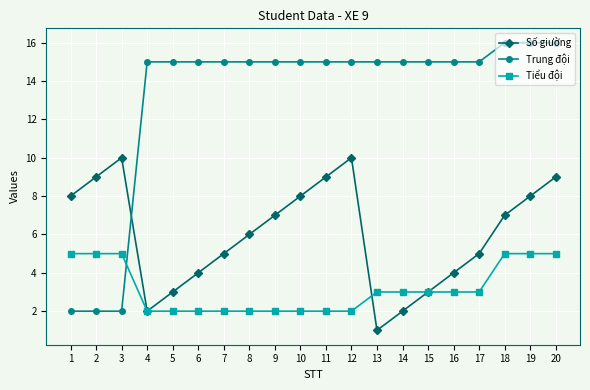

At how many categories does at least one series exceed 5?

20